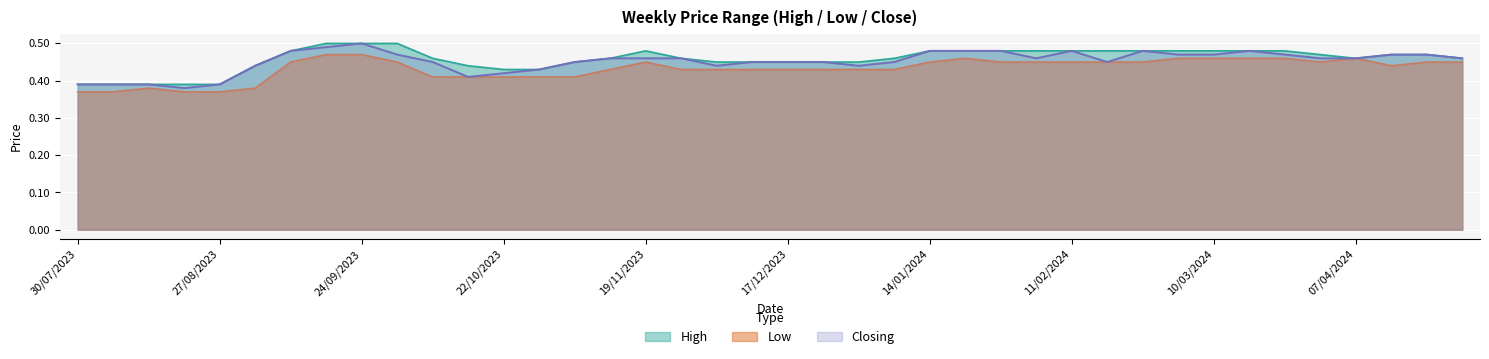

Is it true that High equals 0.1 at 07/04/2024?

False